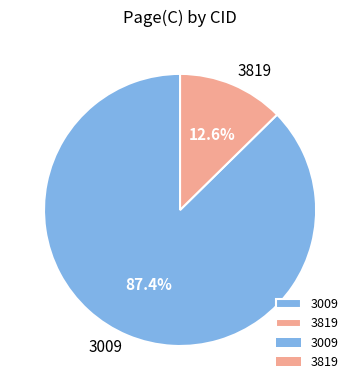

What percentage is the 3009 slice, to the nearest percent?

87%